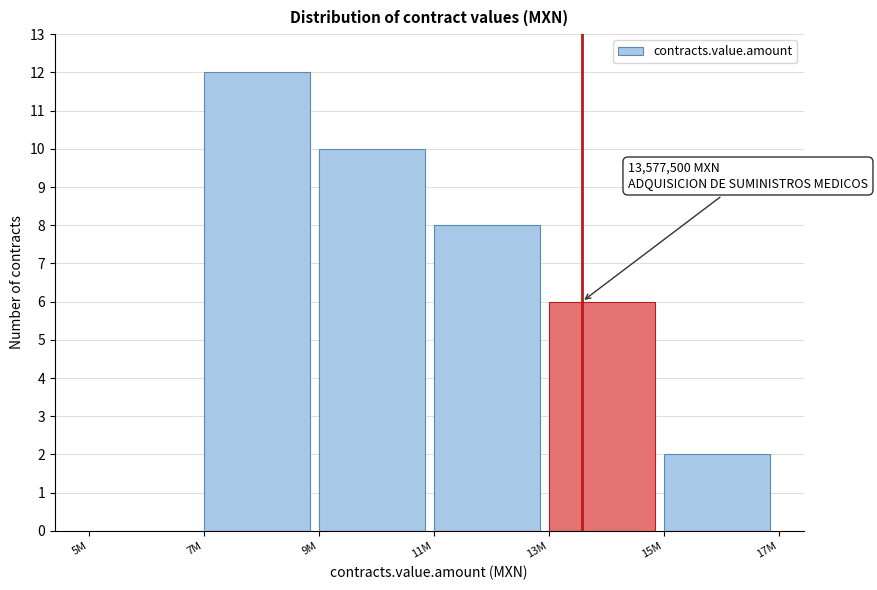

Reading left to right, extract all data points from this chart.

5M=0	7M=12	9M=10	11M=8	13M=6	15M=2